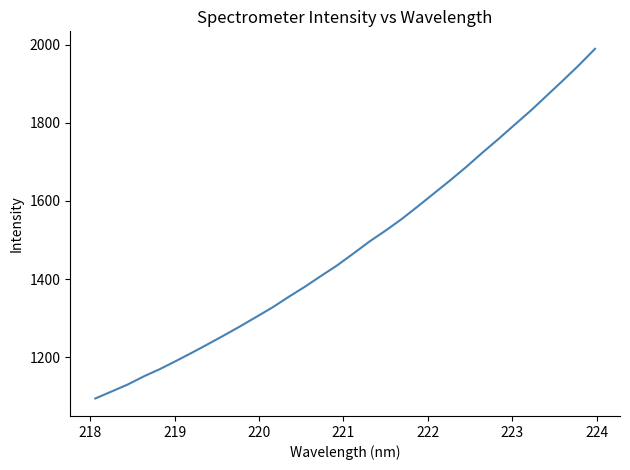

What is the minimum value shown in the chart?

1093.9